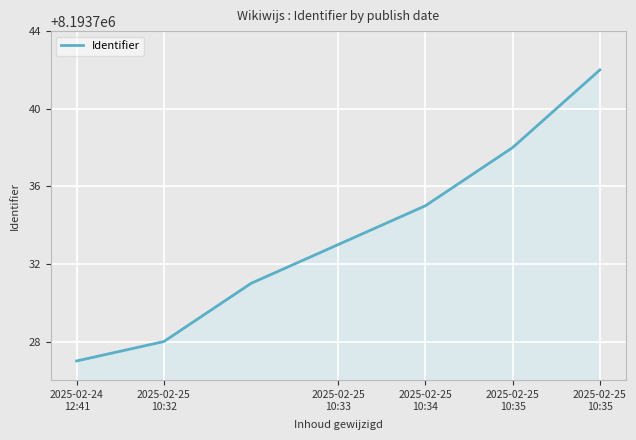

What is the difference between the maximum and minimum values?

15